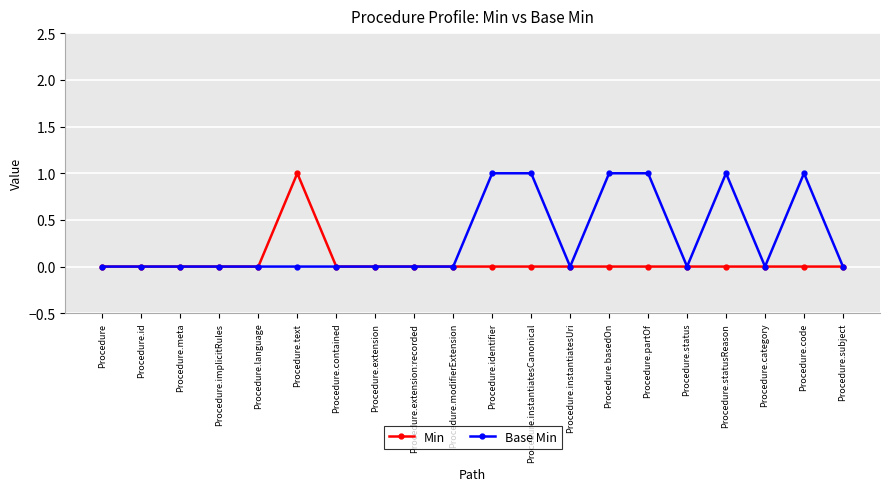

Which series has the largest total across all categories?

Base Min